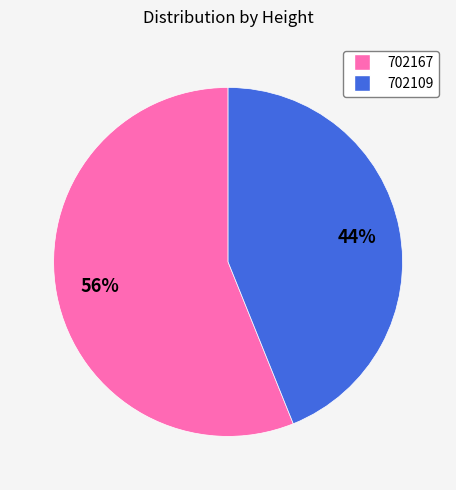

The 702109 slice represents 30% of the pie. True or false?

False